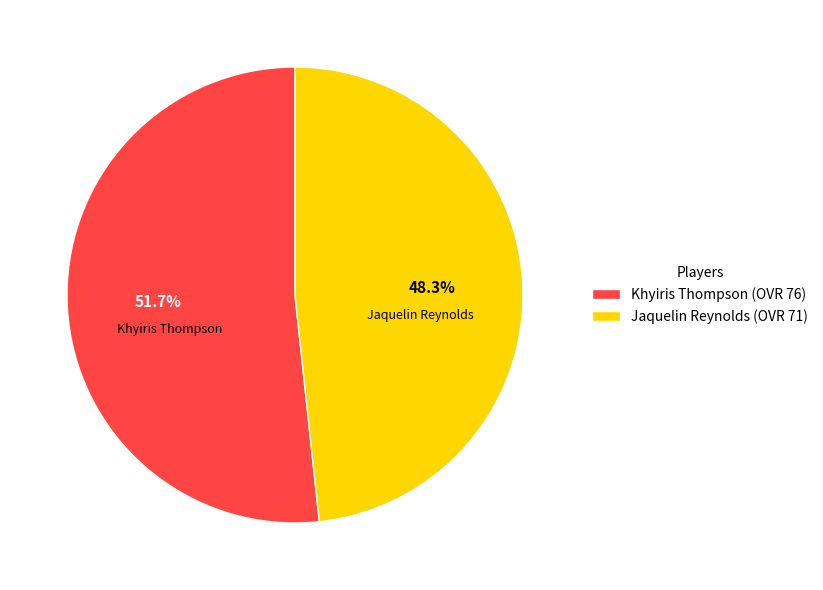

To the nearest percent, what is the combined percentage of Jaquelin Reynolds and Khyiris Thompson?

100%